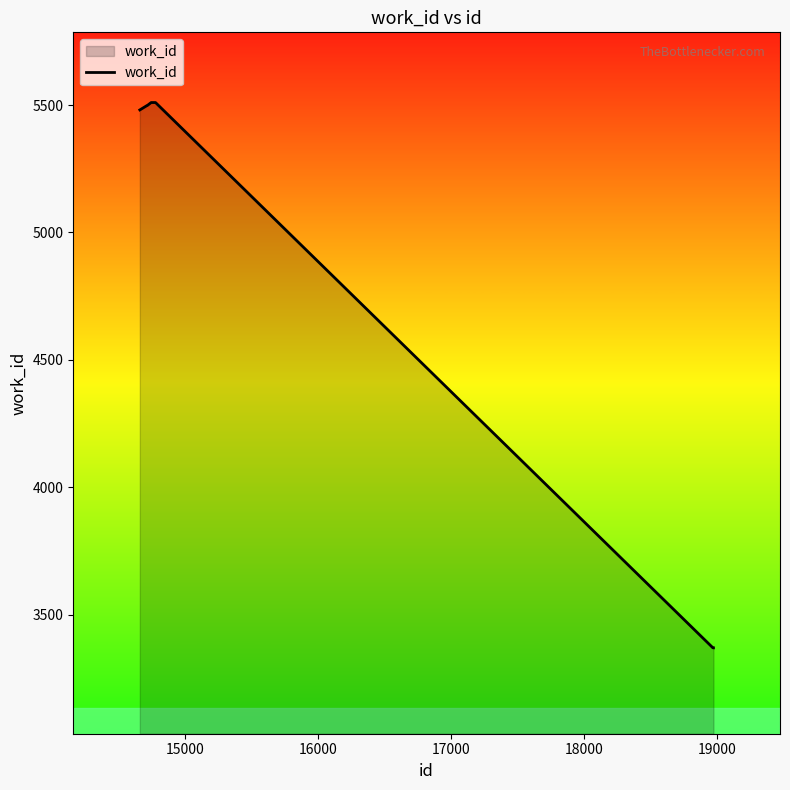

What is the maximum value shown in the chart?

5510